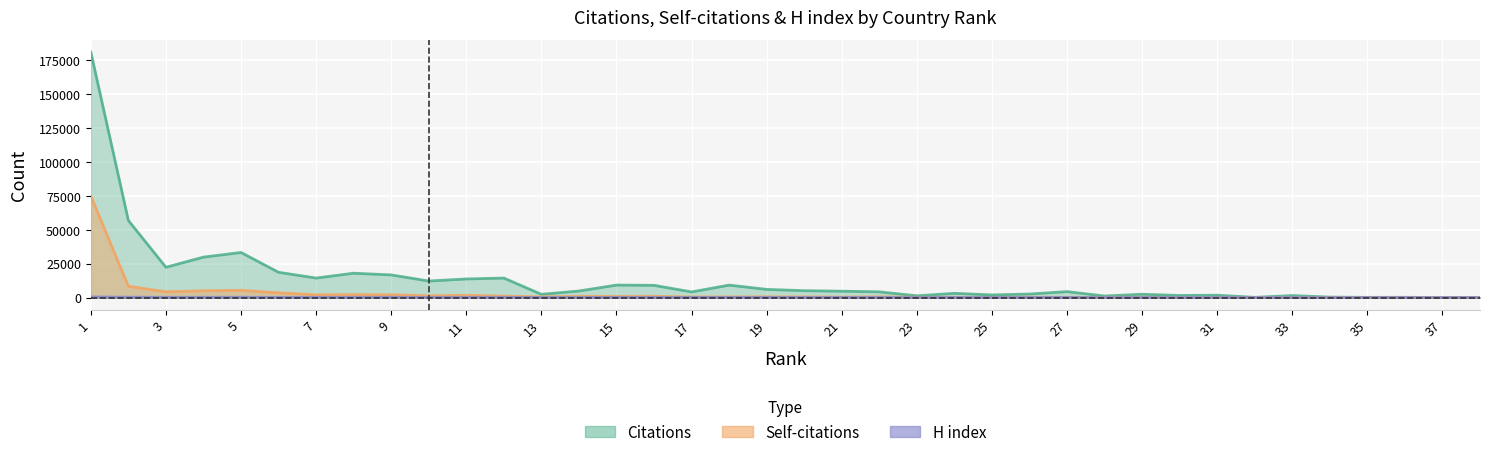

At which category does Citations reach its first local valley?

3